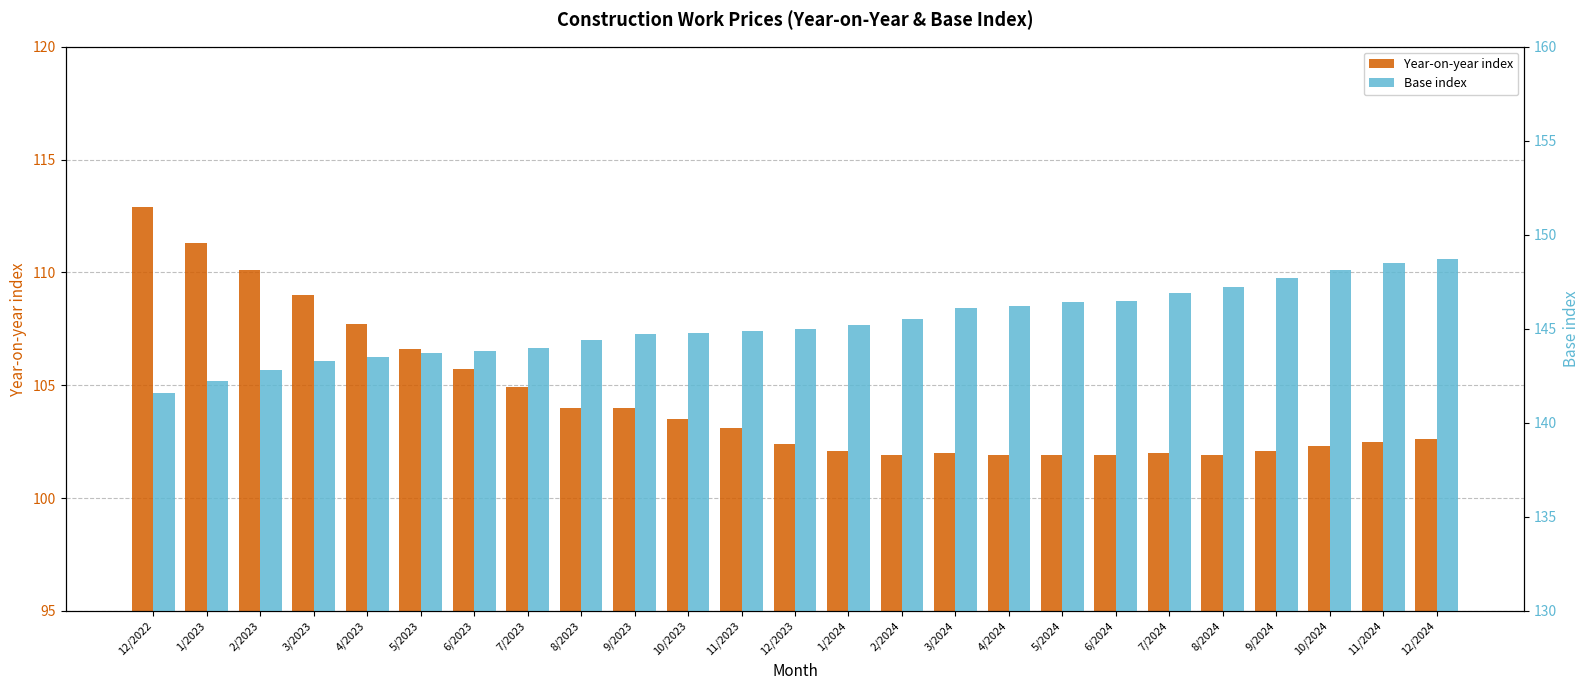

Which series changed the most between 3/2023 and 11/2024?

Year-on-year index